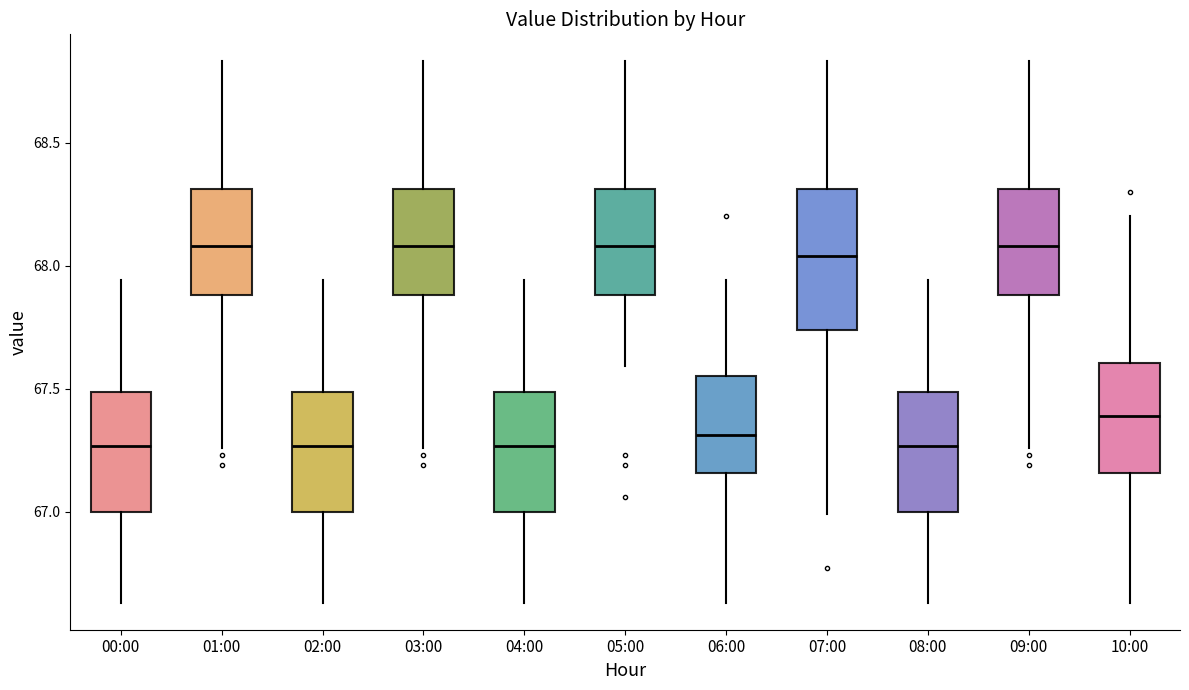

Reading left to right, read every box against the y-axis: the position of its median line, the range the box covers, and the ends of its whiskers. The values are not printed on the chart, so give them approximately, as read against the axis.

00:00: median 67.25, box 67.00 to 67.50, whiskers 66.65 to 67.95
01:00: median 68.10, box 67.90 to 68.30, whiskers 67.25 to 68.85
02:00: median 67.25, box 67.00 to 67.50, whiskers 66.65 to 67.95
03:00: median 68.10, box 67.90 to 68.30, whiskers 67.25 to 68.85
04:00: median 67.25, box 67.00 to 67.50, whiskers 66.65 to 67.95
05:00: median 68.10, box 67.90 to 68.30, whiskers 67.60 to 68.85
06:00: median 67.30, box 67.15 to 67.55, whiskers 66.65 to 67.95
07:00: median 68.05, box 67.75 to 68.30, whiskers 67.00 to 68.85
08:00: median 67.25, box 67.00 to 67.50, whiskers 66.65 to 67.95
09:00: median 68.10, box 67.90 to 68.30, whiskers 67.25 to 68.85
10:00: median 67.40, box 67.15 to 67.60, whiskers 66.65 to 68.20